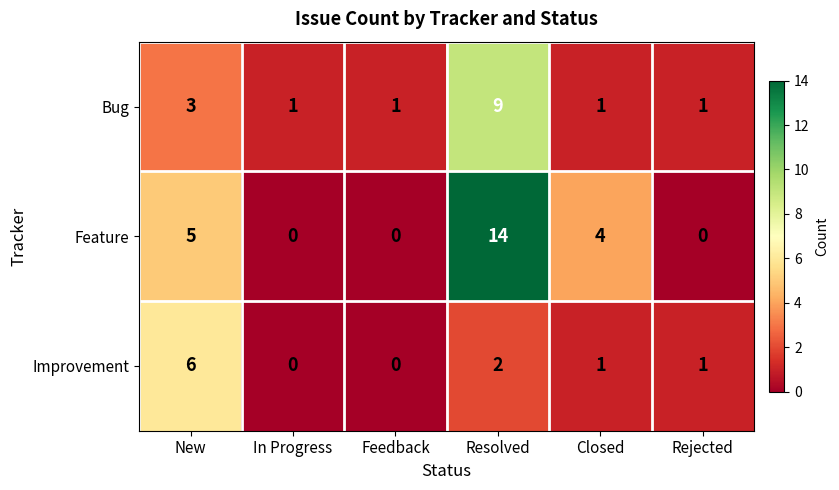

What is the difference between the maximum and minimum values in the Improvement series?

6